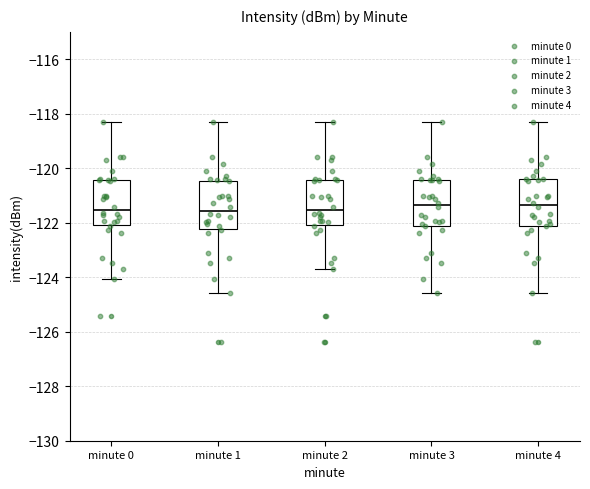

Reading left to right, transcribe this box plot: for each box, give where its median line is, the range the box spans, and where its two whiskers end, as read against the y-axis. The values are not printed on the chart, so give them approximately, as read against the axis.

minute 0: median -121.6, box -122.0 to -120.4, whiskers -124.0 to -118.4
minute 1: median -121.6, box -122.2 to -120.4, whiskers -124.6 to -118.4
minute 2: median -121.6, box -122.0 to -120.4, whiskers -123.8 to -118.4
minute 3: median -121.4, box -122.2 to -120.4, whiskers -124.6 to -118.4
minute 4: median -121.4, box -122.2 to -120.4, whiskers -124.6 to -118.4